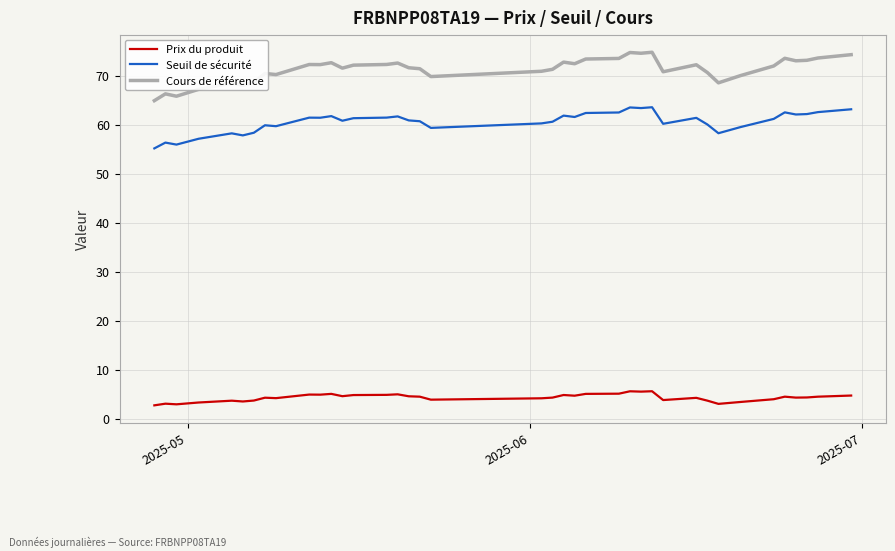

Rank the series by their maximum value, from highest to lowest.

Cours de référence, Seuil de sécurité, Prix du produit